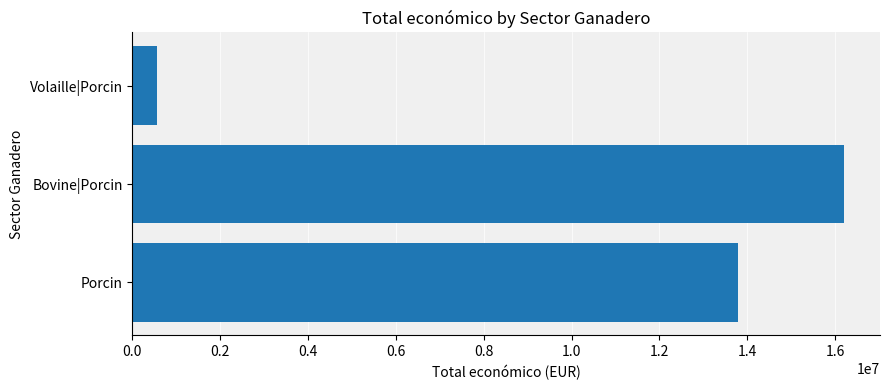

Does the chart contain any negative values?

No